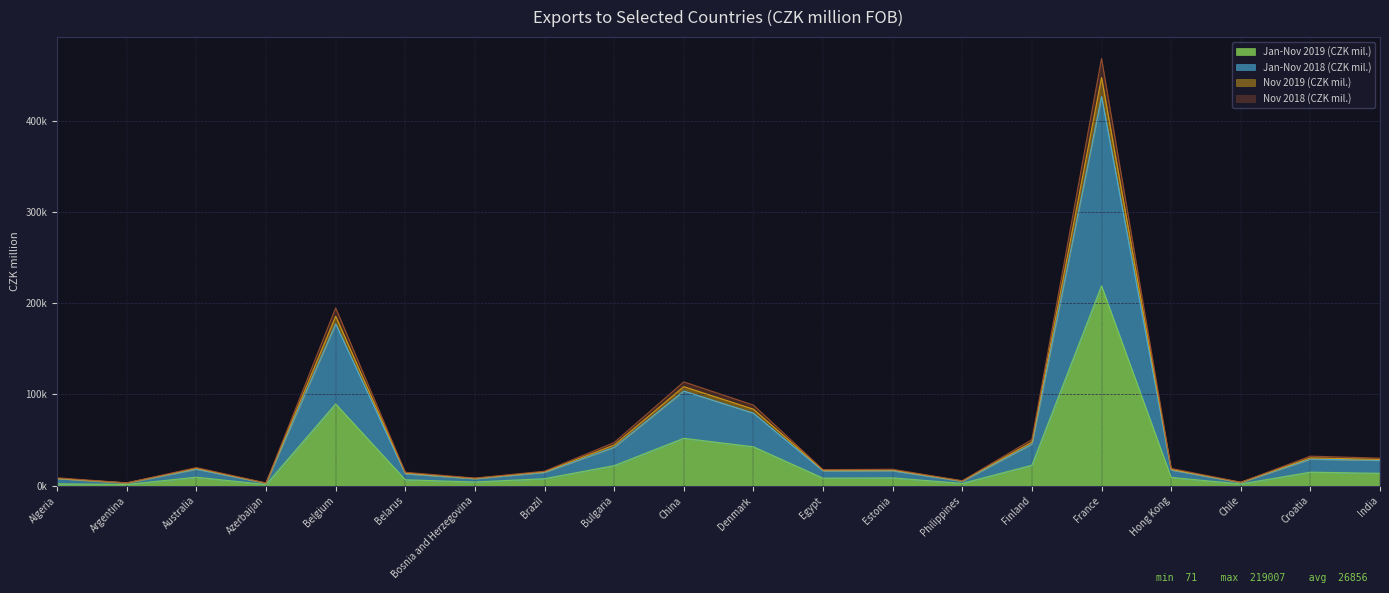

Which has a higher value, Belarus or Azerbaijan?

Belarus